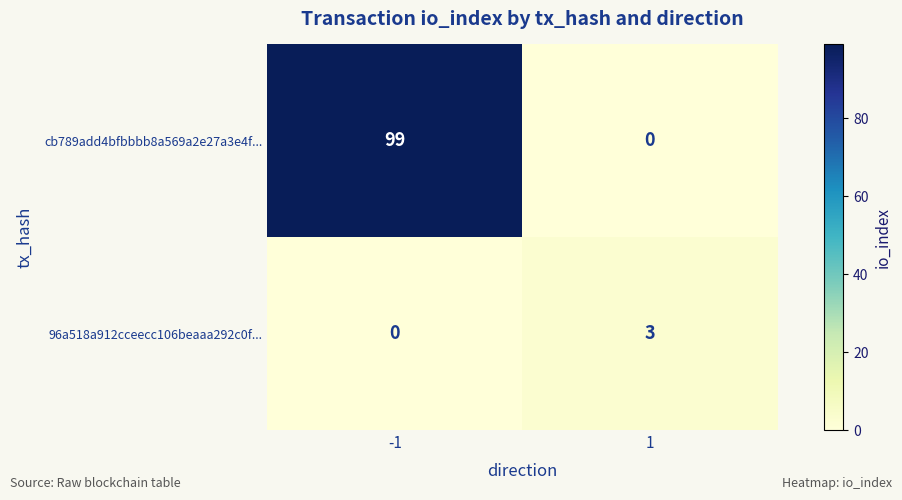

What is the greatest value displayed?

99